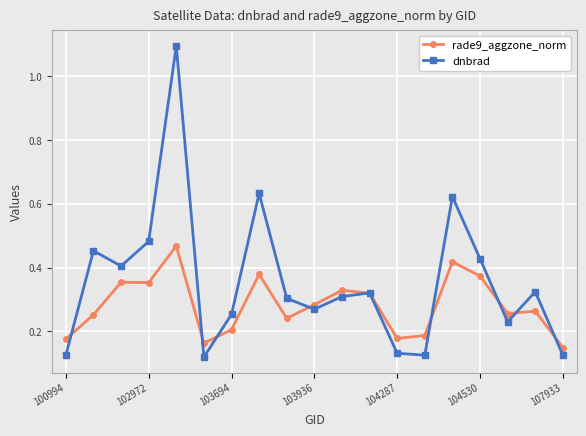

Which series has the largest range (max minus min)?

dnbrad